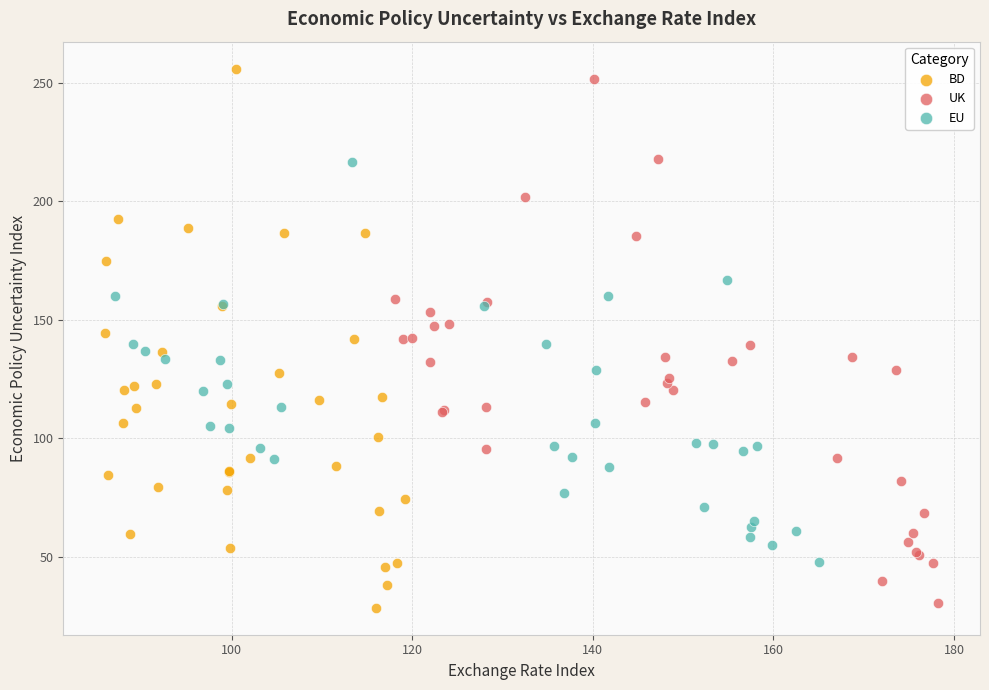

What are all the series names shown in the legend?

BD, UK, EU